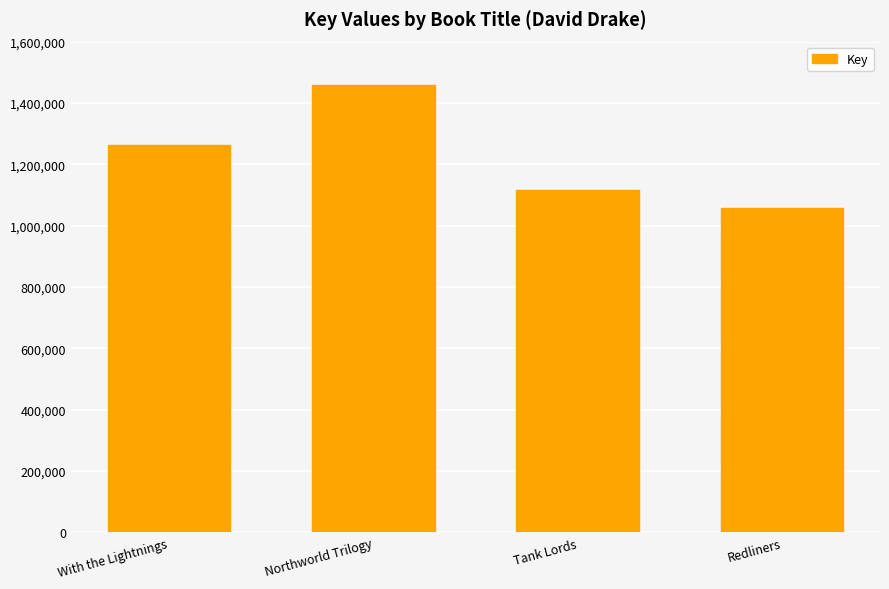

List the labels in order of value, largest first.

Northworld Trilogy, With the Lightnings, Tank Lords, Redliners